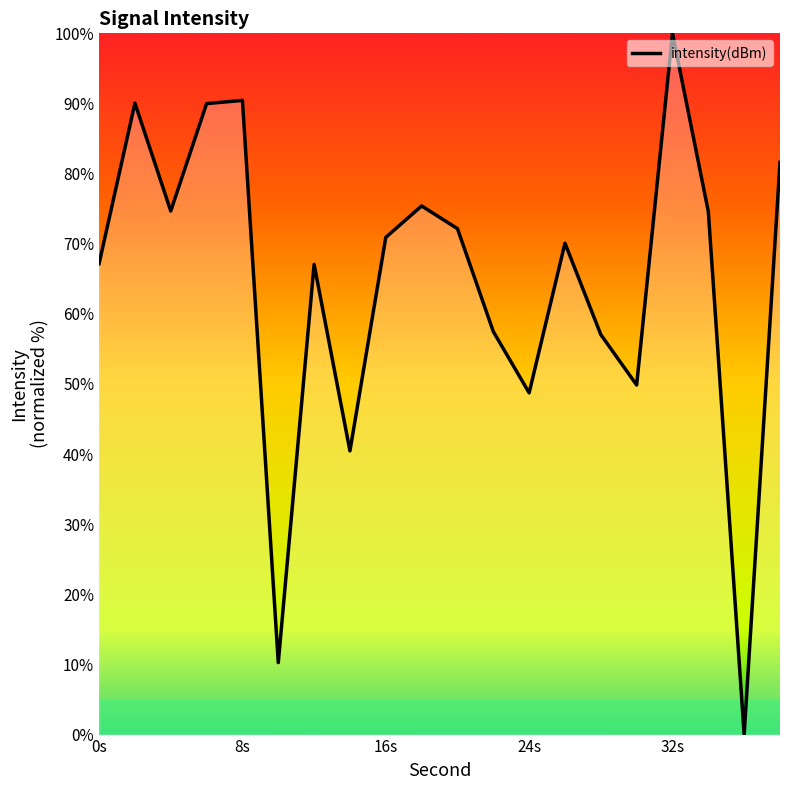

What is the difference between the maximum and minimum values?

100.0